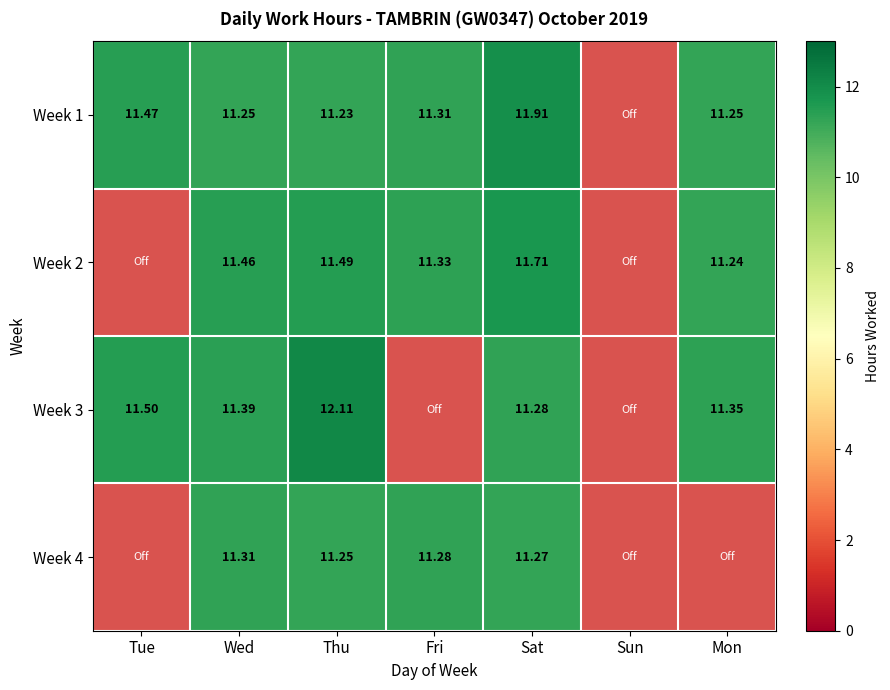

Which series has the largest total across all categories?

Week 1